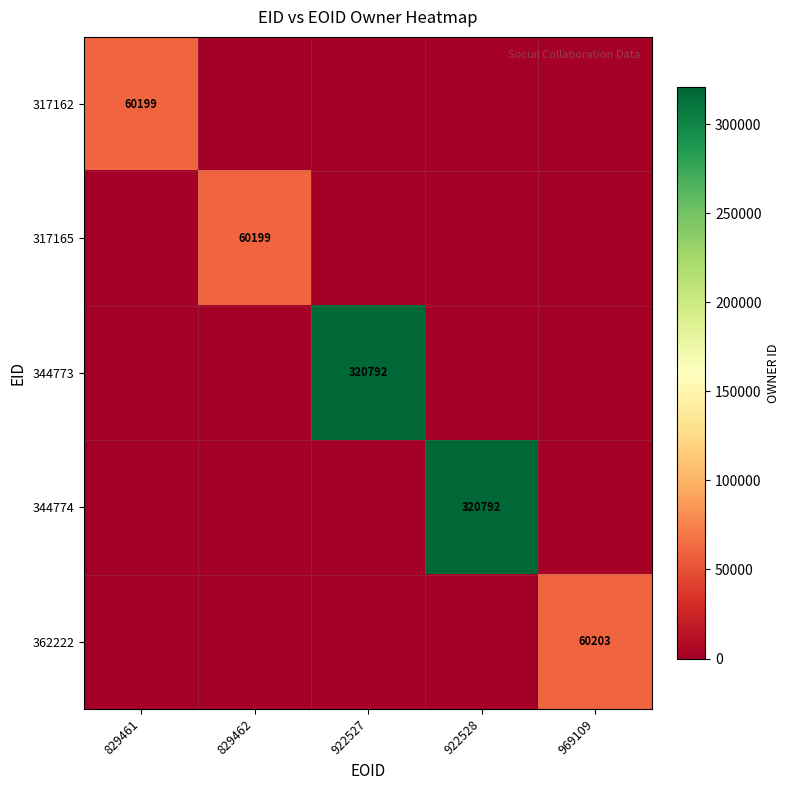

Between 829462 and 829461, which is larger?

829461